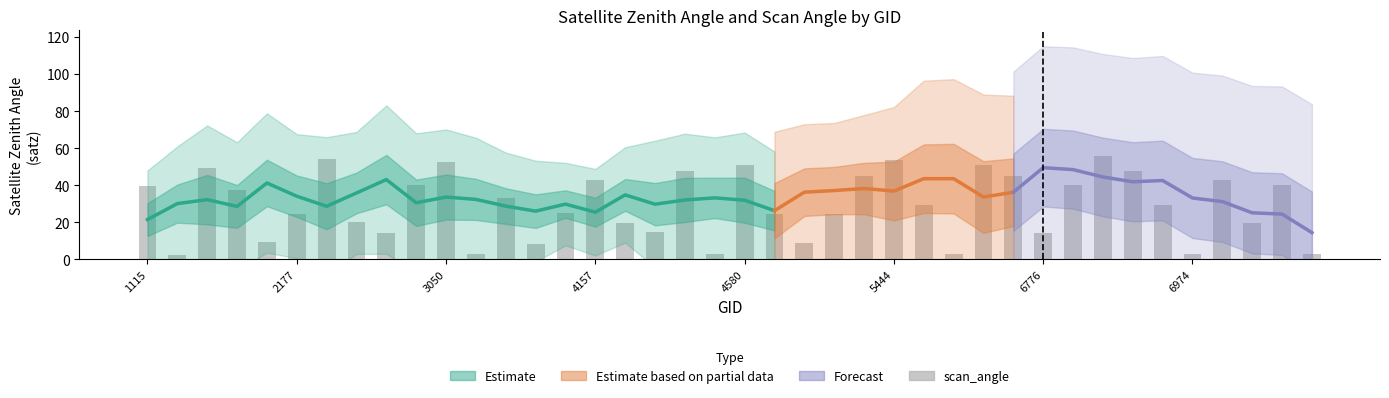

Does the chart contain stacked bars?

No